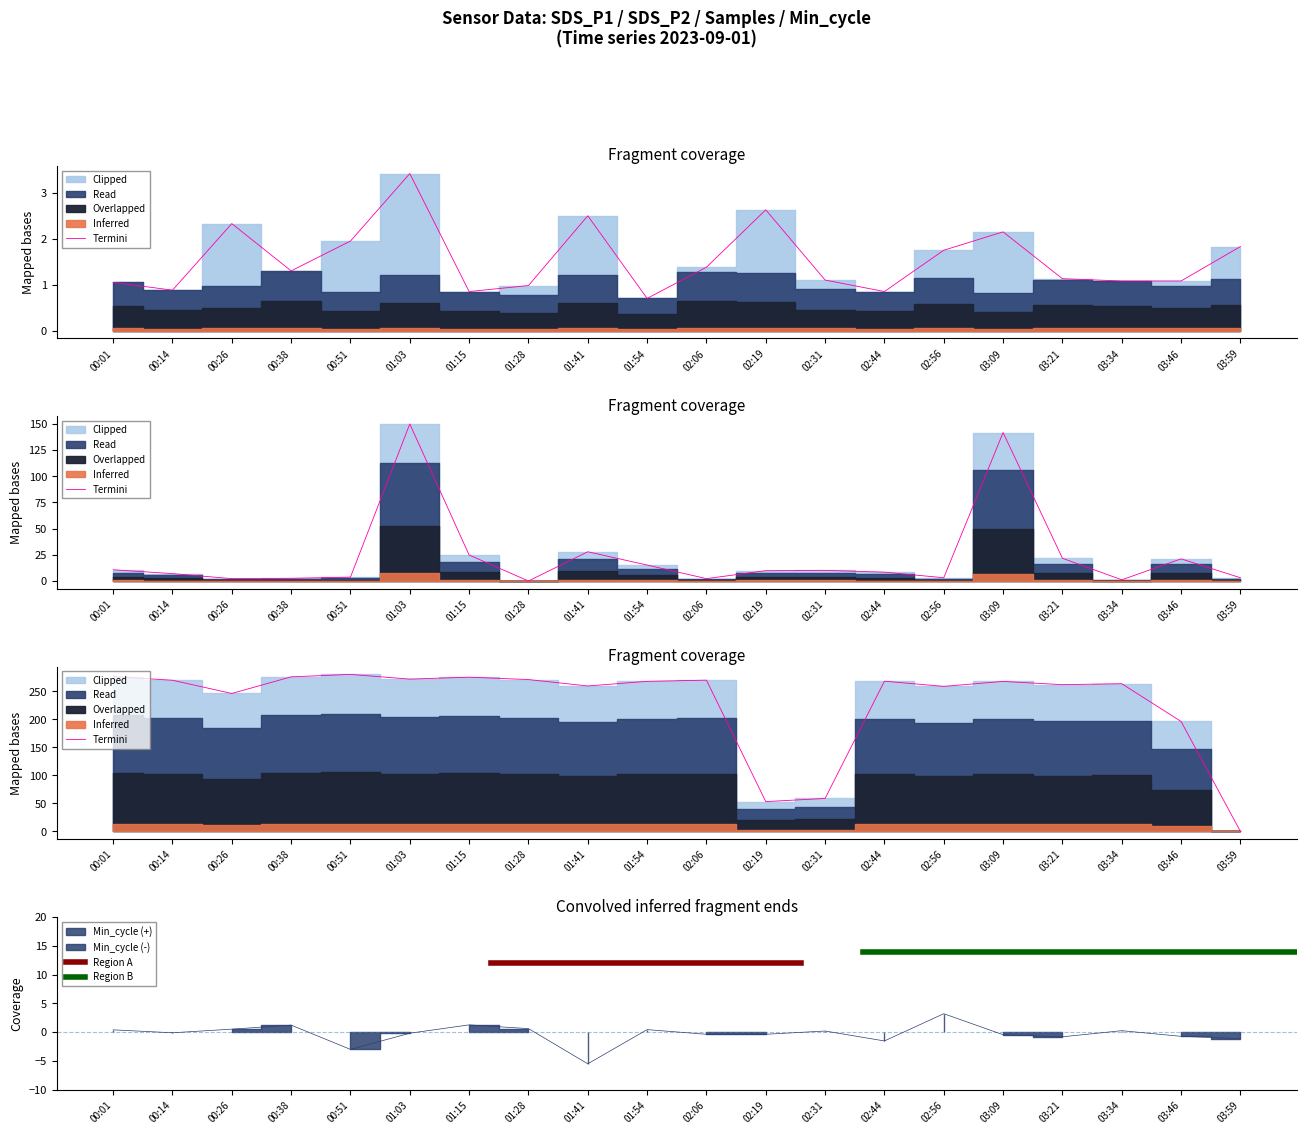

In SDS_P1, how many points are higher than both neighbors (excluding endpoints)?

5